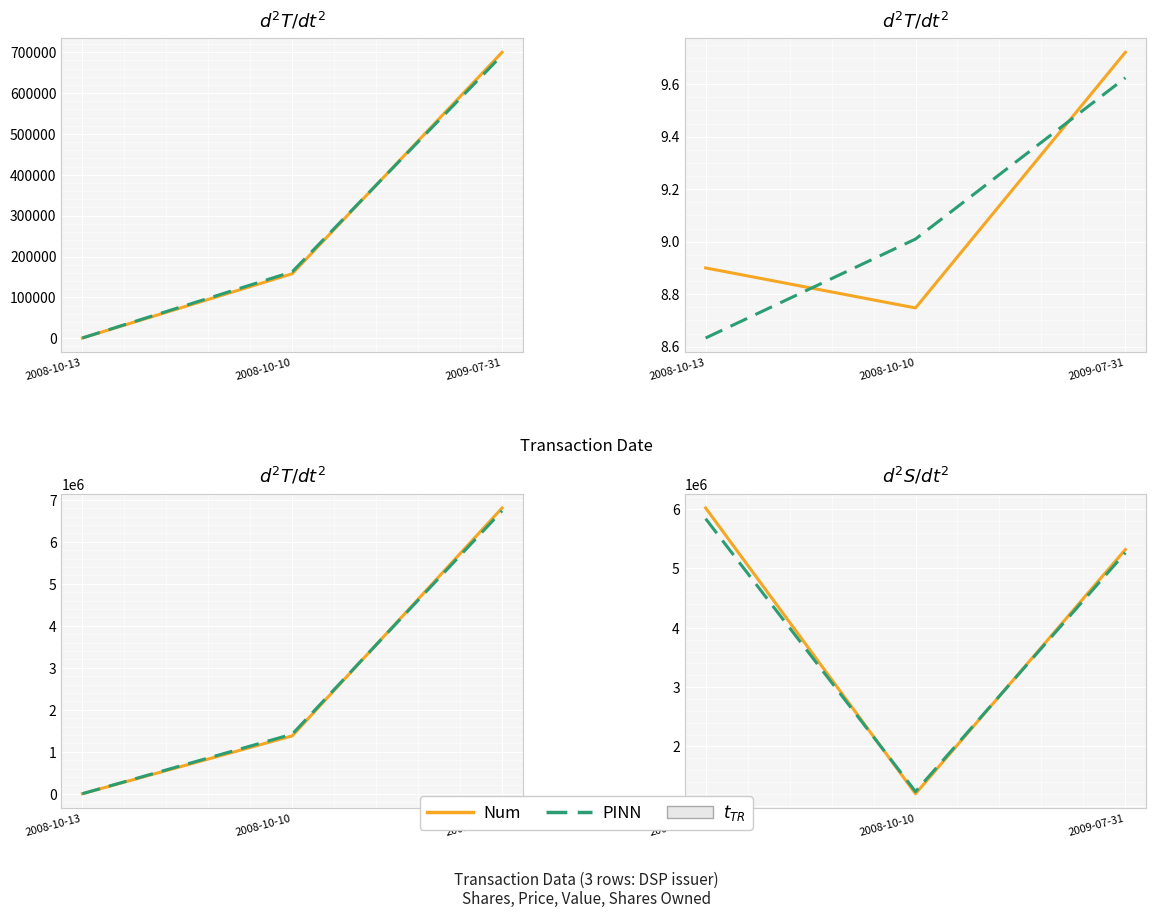

How many data points in Num are above 5319050?

1